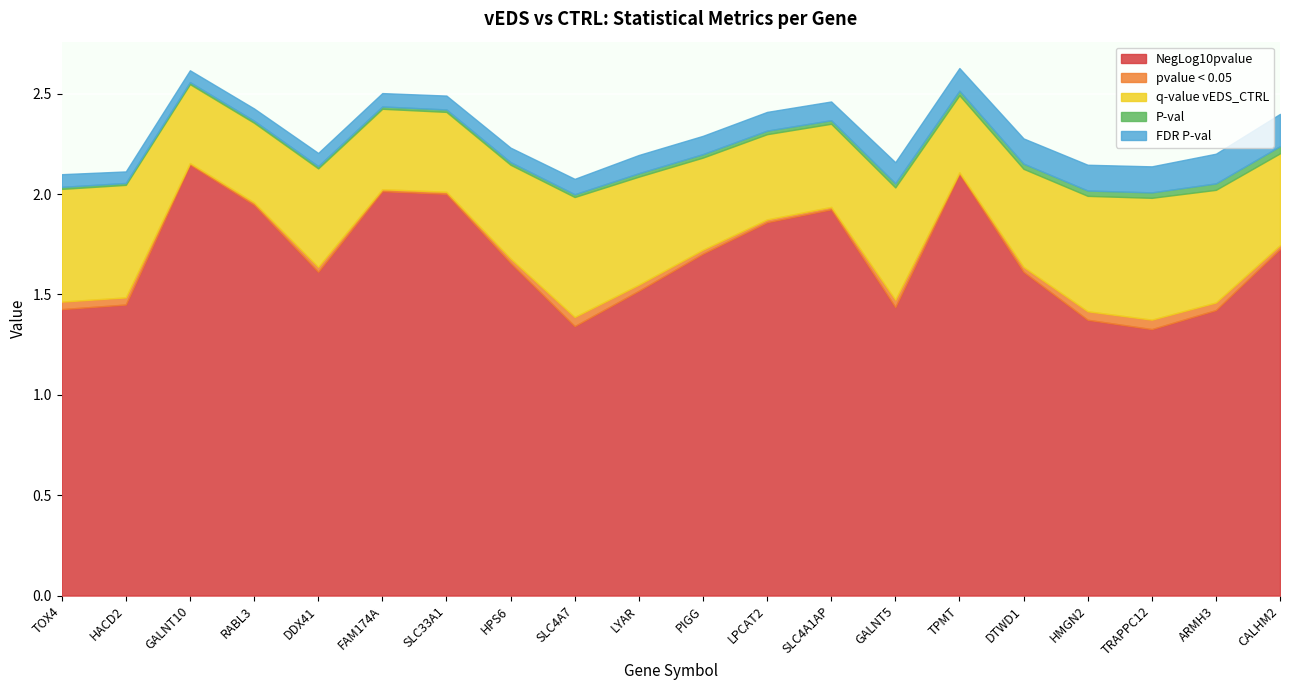

What is the difference between the q-value vEDS_CTRL values at TOX4 and GALNT10?

0.2